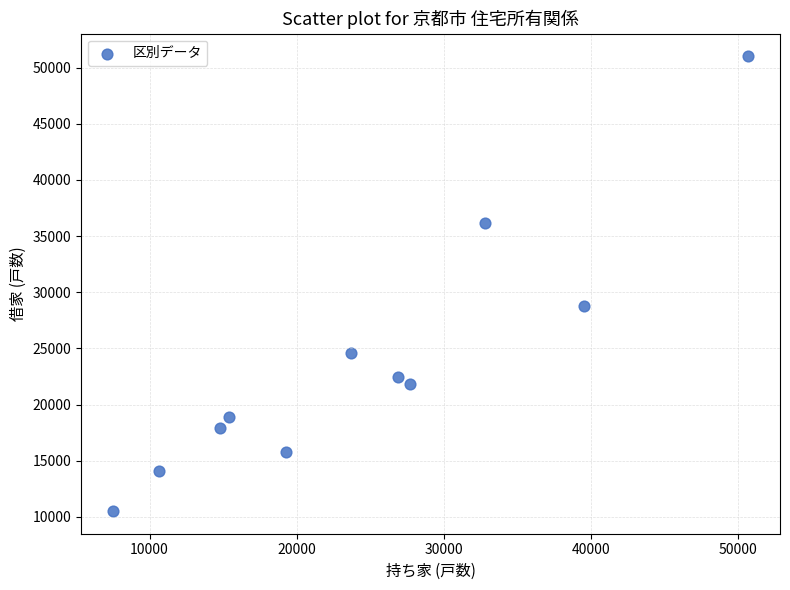

What Y value in the scatter plot is closest to 30765?

28790